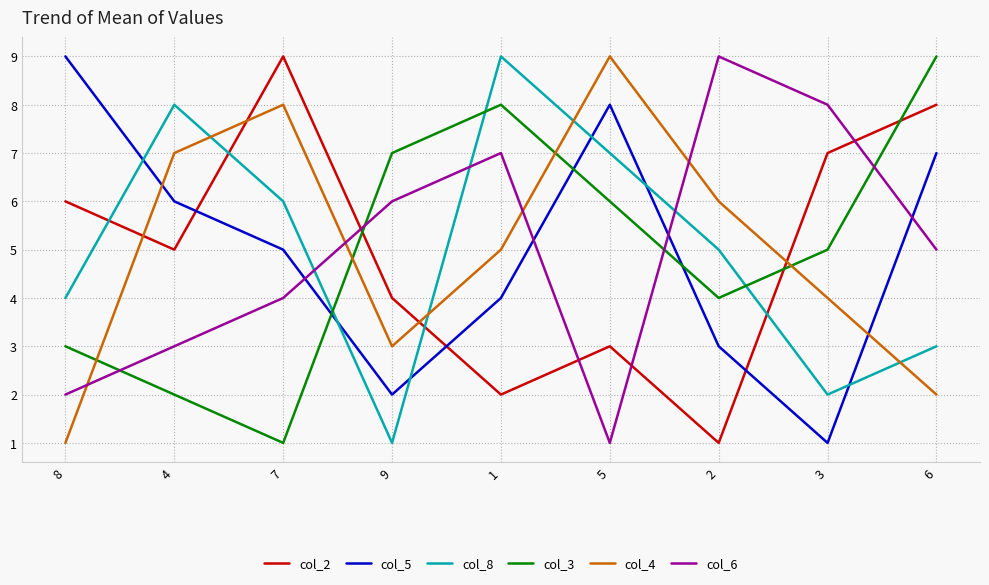

True or false: col_2 has a value of 4 at 7.

False